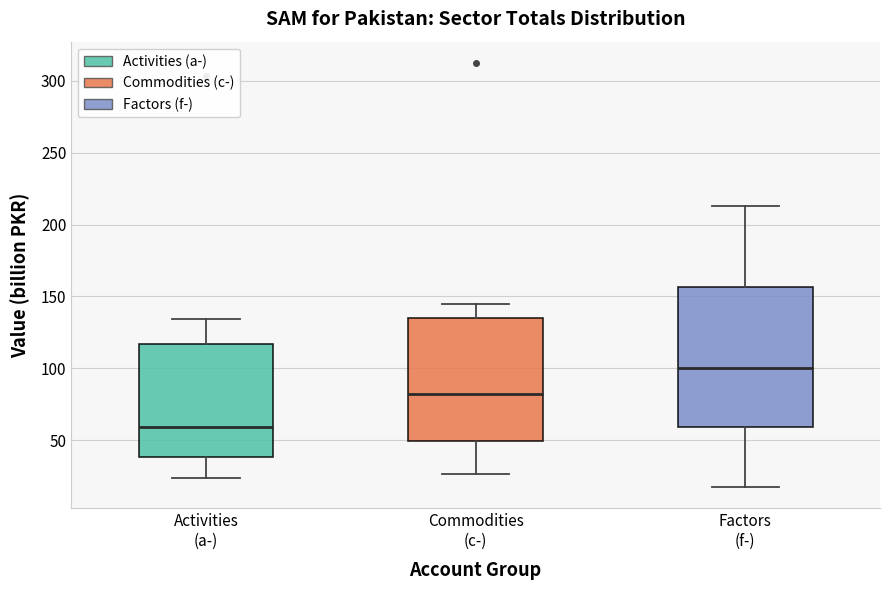

Comparing the boxes themselves (not the whiskers), which one is the tallest?

Factors (f-)